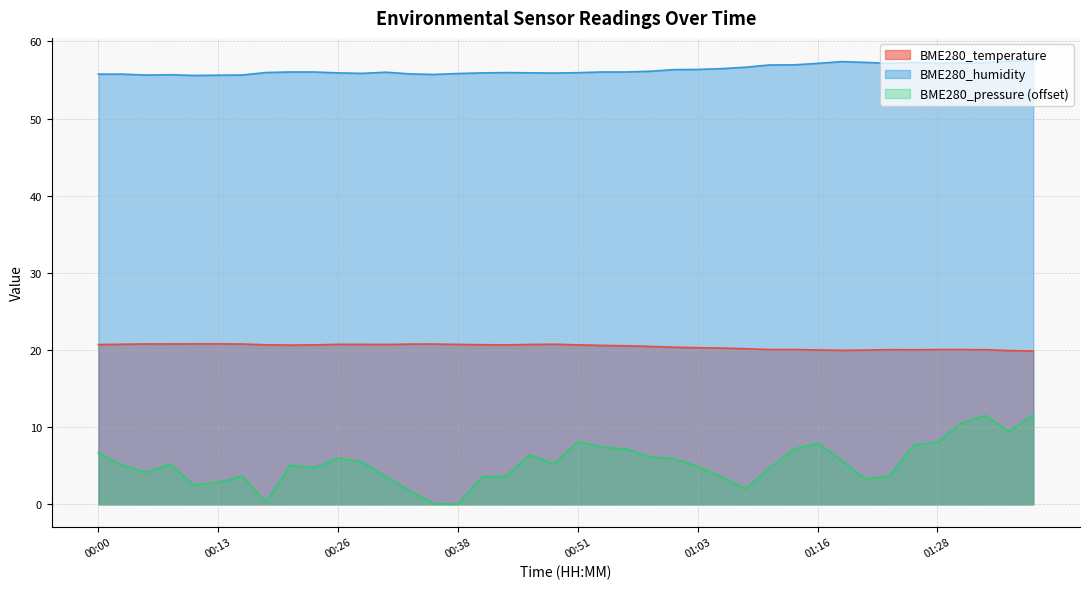

Which has a higher value, 00:26 or 01:03?

00:26